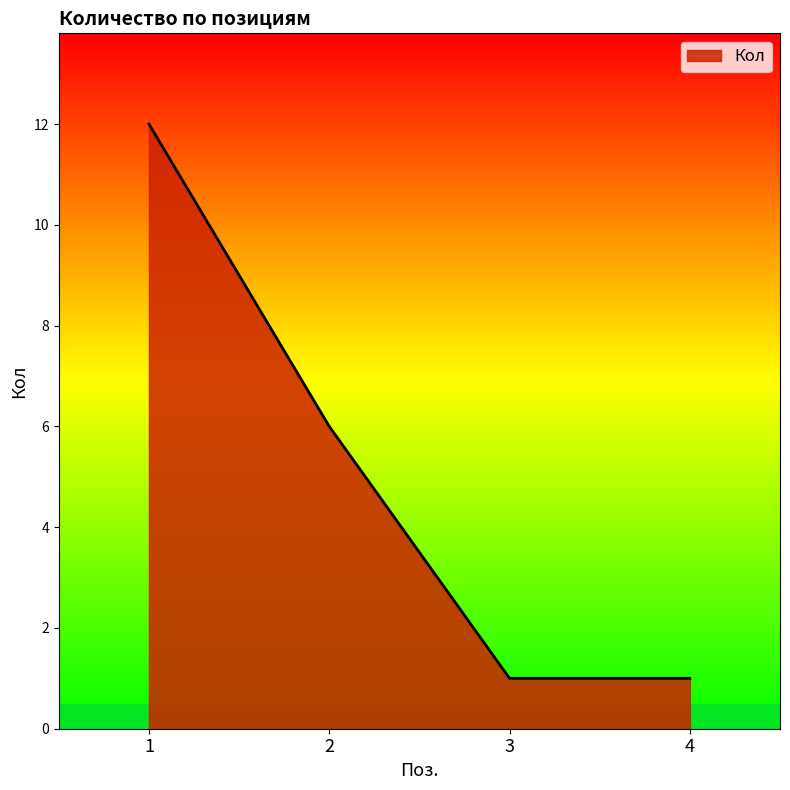

The value at 4 is 1. True or false?

True